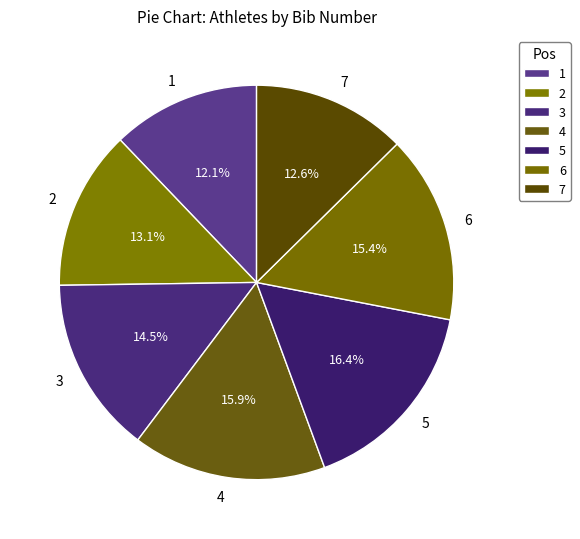

To the nearest percent, what is the average slice percentage?

14%